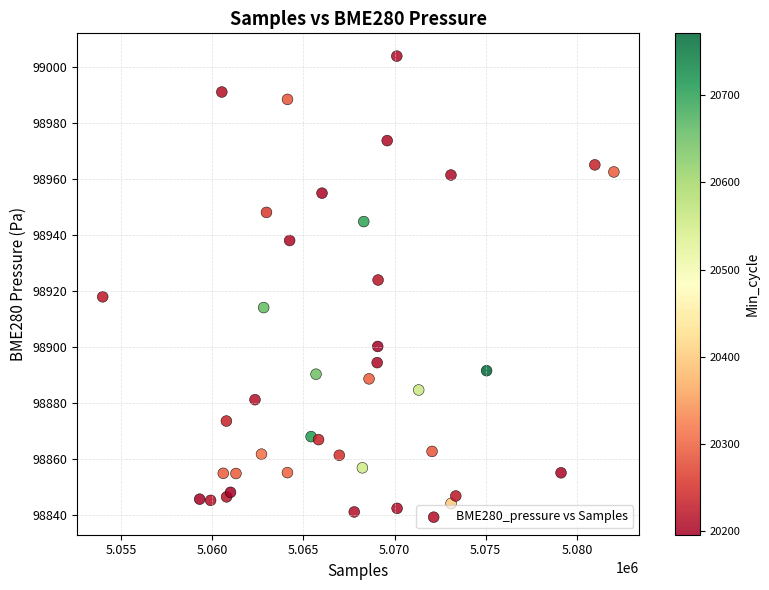

What Y value in the scatter plot is closest to 98922?

98923.8